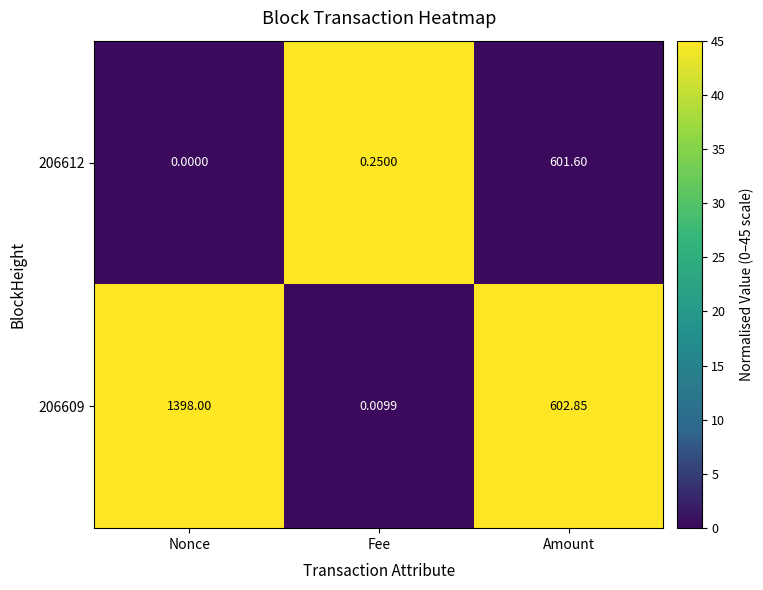

Where is 206612 nearest to the value 300?

Fee